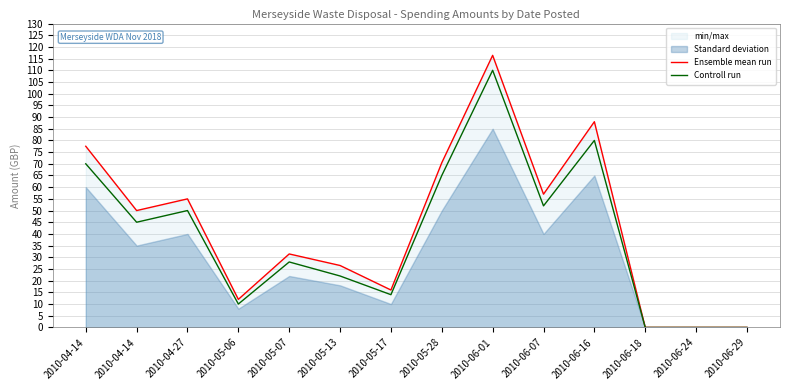

Between 2010-05-13 and 2010-05-28, which is larger?

2010-05-28